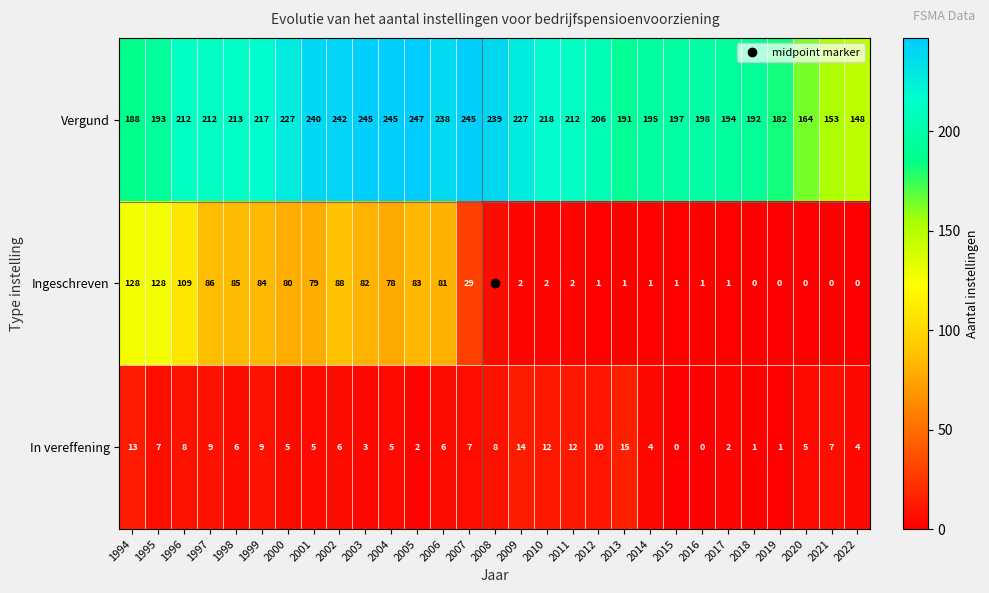

Which category has the highest value in the In vereffening series?

2013